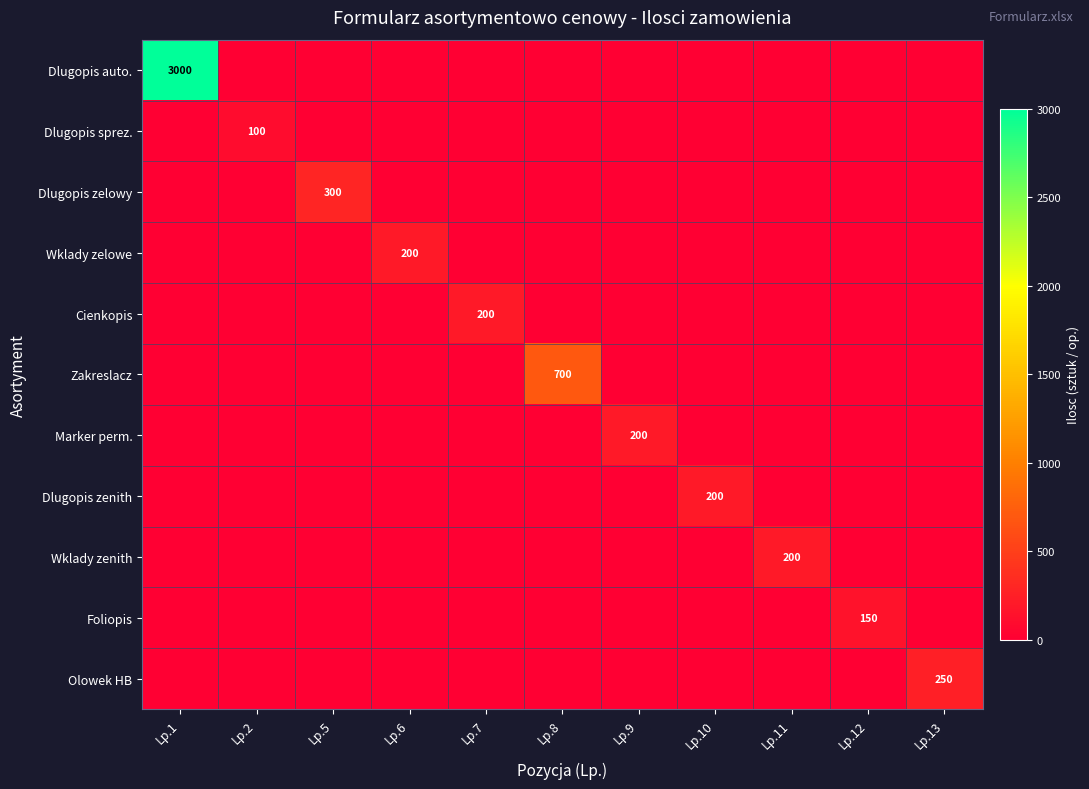

Which series has the largest total across all categories?

Dlugopis auto.